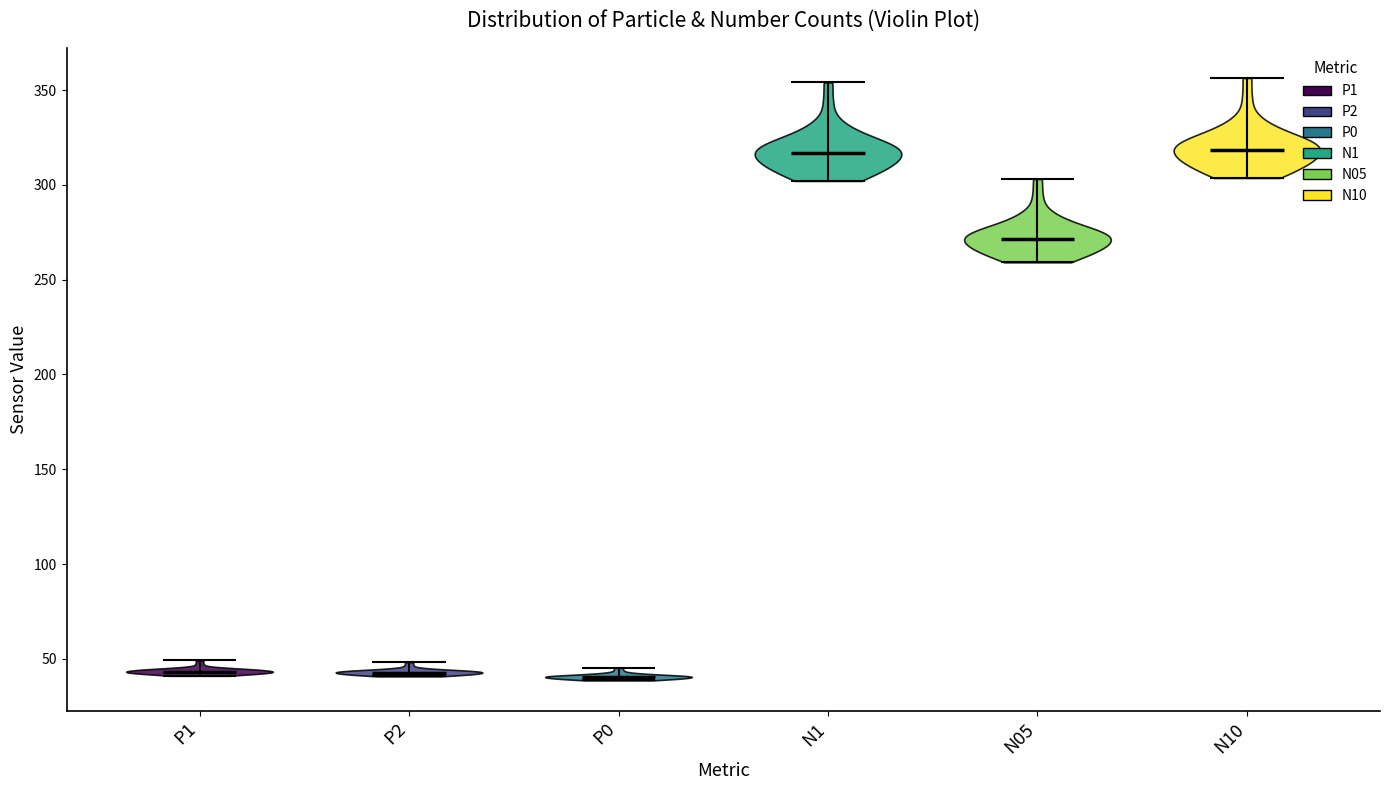

Reading left to right, read every violin against the y-axis: where its median line is, and the lowest and highest points it reaches. The values are not printed on the chart, so give them approximately, as read against the axis.

P1: median line 45, lowest point 40, highest point 50
P2: median line 45, lowest point 40, highest point 50
P0: median line 40, lowest point 40, highest point 45
N1: median line 315, lowest point 300, highest point 355
N05: median line 270, lowest point 260, highest point 305
N10: median line 320, lowest point 305, highest point 355